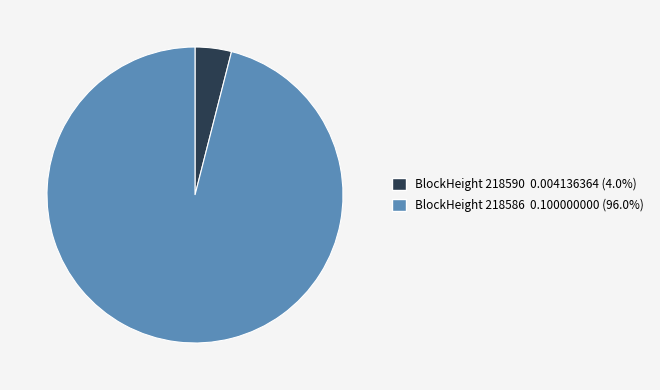

Is there a majority slice in this chart?

Yes